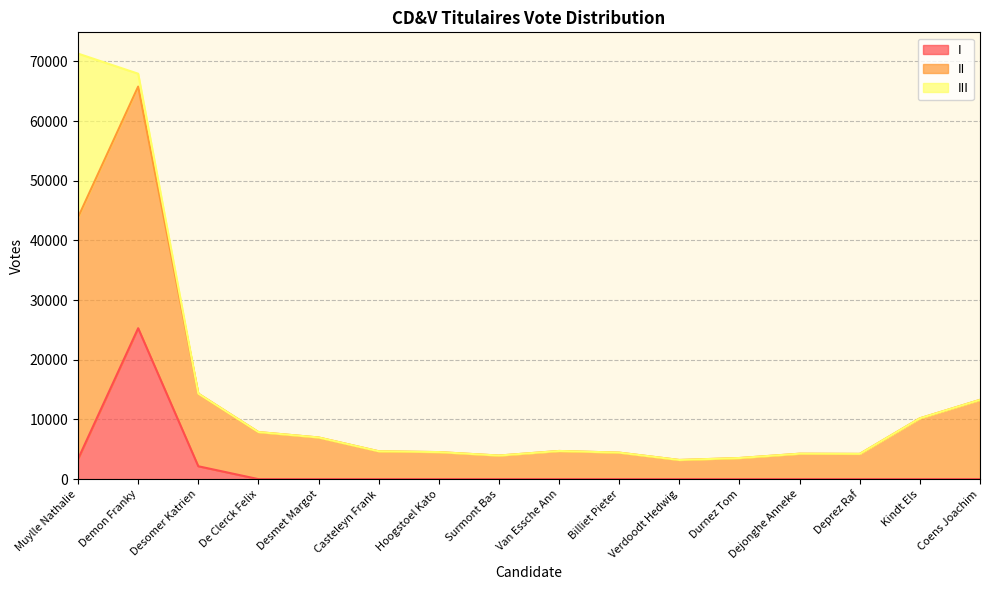

At how many categories does at least one series exceed 27806?

2